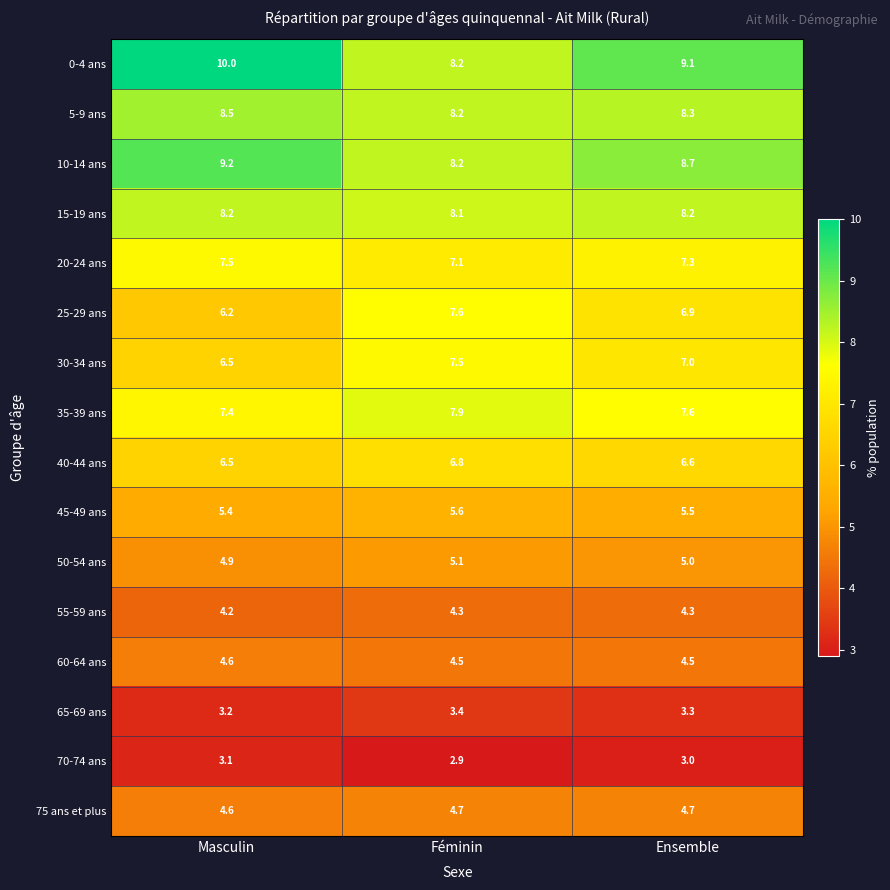

Rank the series at Ensemble from lowest to highest value.

70-74 ans, 65-69 ans, 55-59 ans, 60-64 ans, 75 ans et plus, 50-54 ans, 45-49 ans, 40-44 ans, 25-29 ans, 30-34 ans, 20-24 ans, 35-39 ans, 15-19 ans, 5-9 ans, 10-14 ans, 0-4 ans